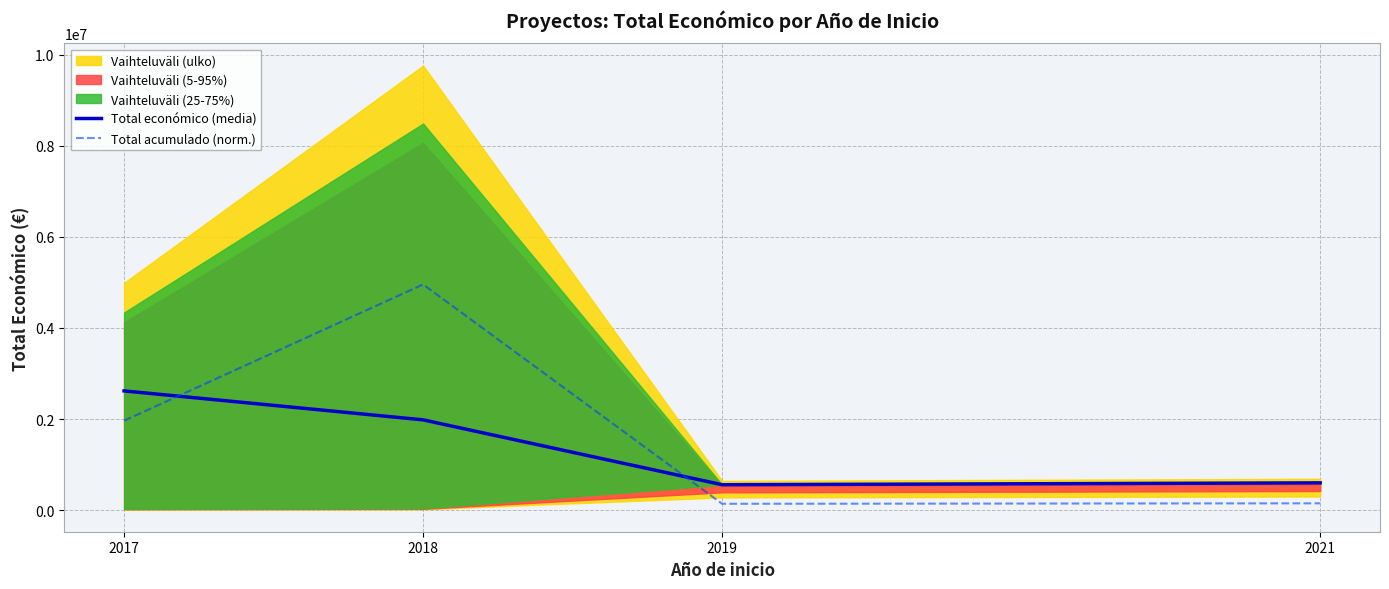

At which category does Total acumulado (norm.) reach its first local peak?

2018